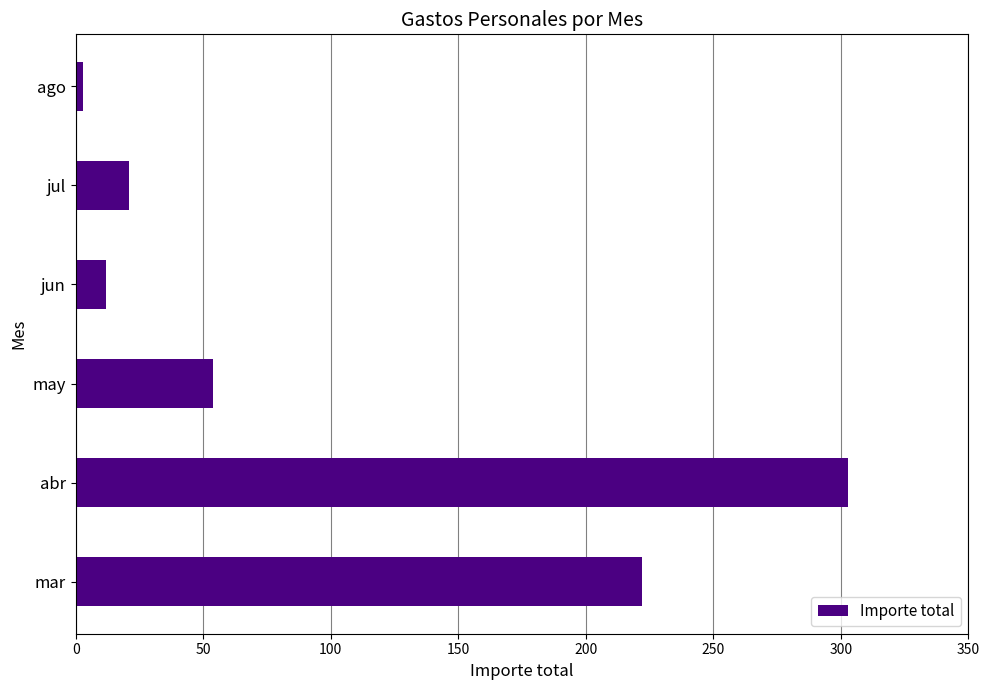

What is the minimum value shown in the chart?

2.8